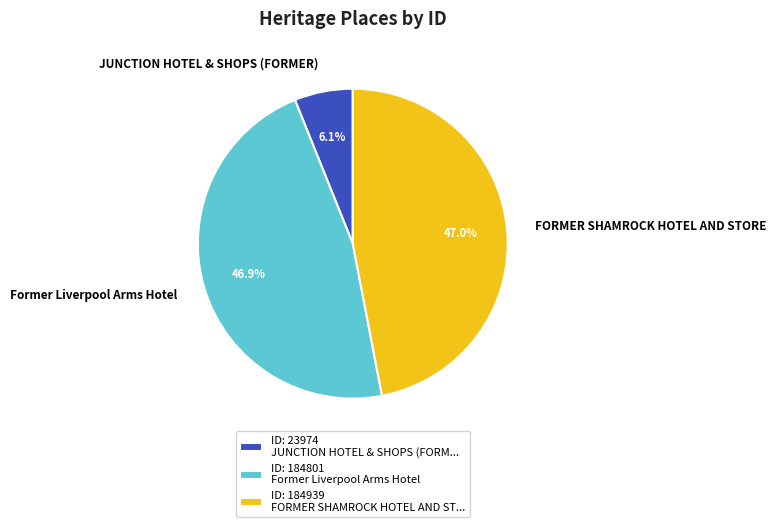

Count the number of slices in the pie.

3